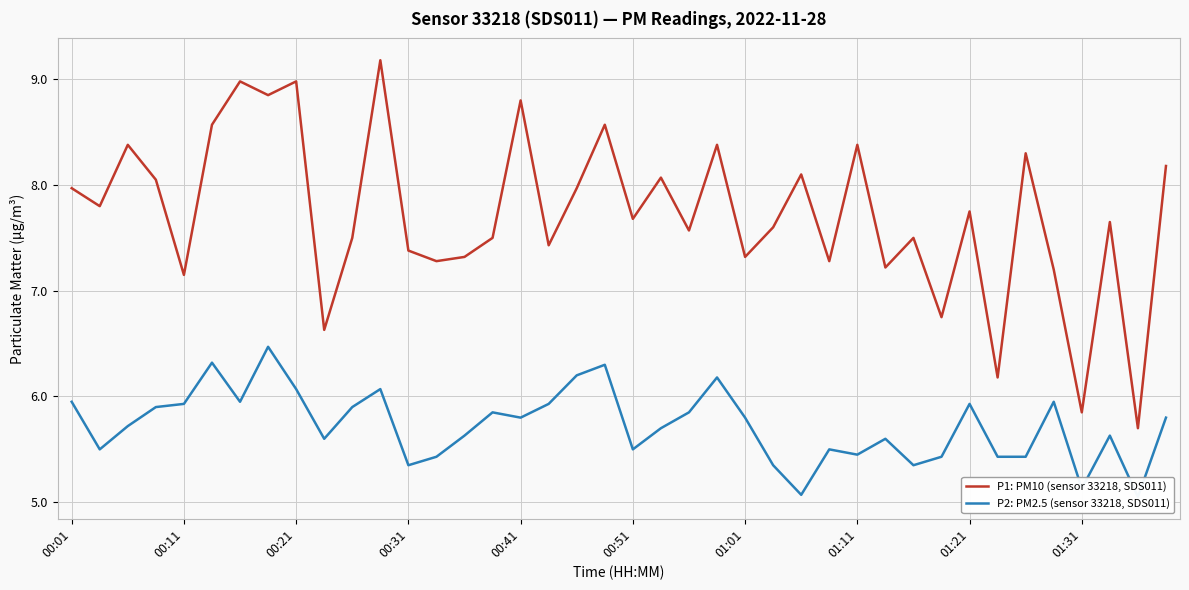

The value of P1: PM10 (sensor 33218, SDS011) at 26 is 8.1. True or false?

True